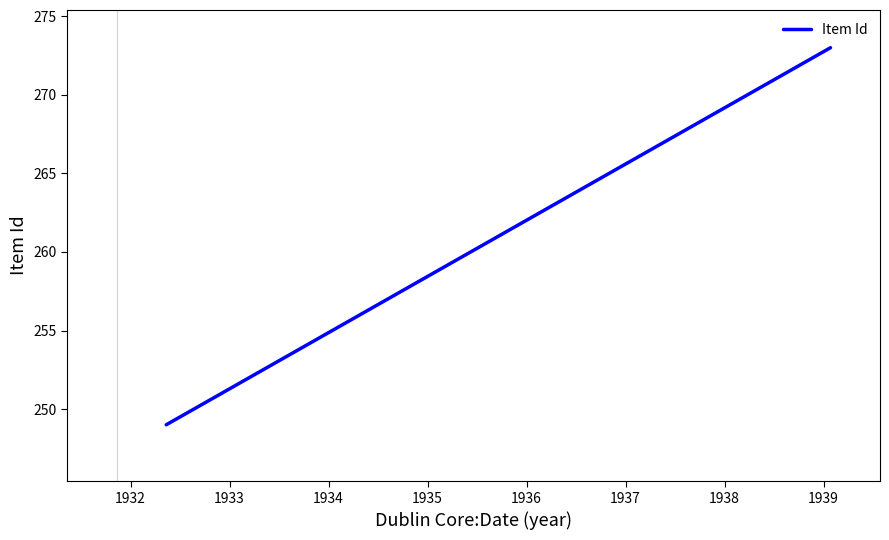

What is the maximum value shown in the chart?

273